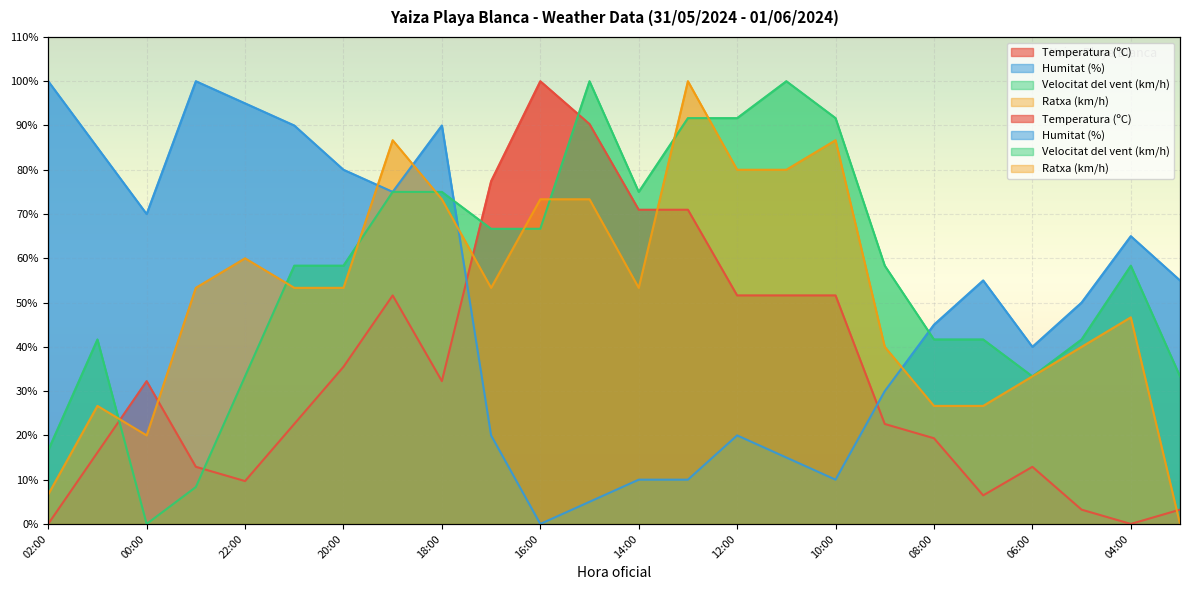

Which series has the largest range (max minus min)?

Temperatura (ºC)